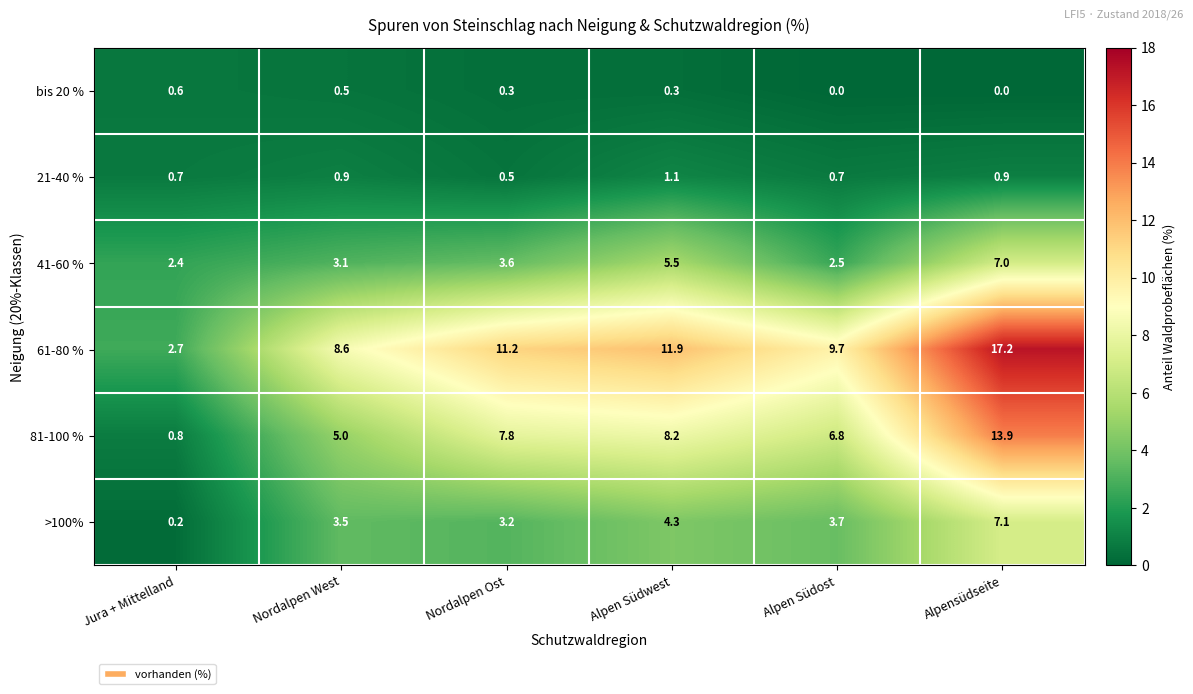

What is the spread (max minus min) of values at Alpen Südwest?

11.6